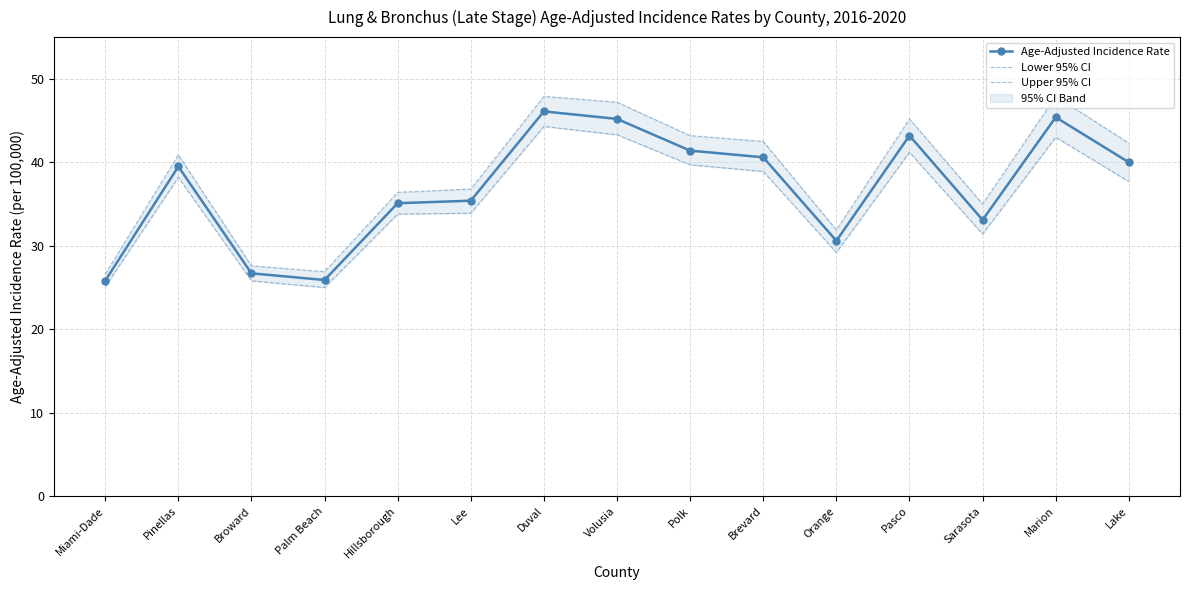

In Upper 95% CI, how many points are lower than both neighbors (excluding endpoints)?

3